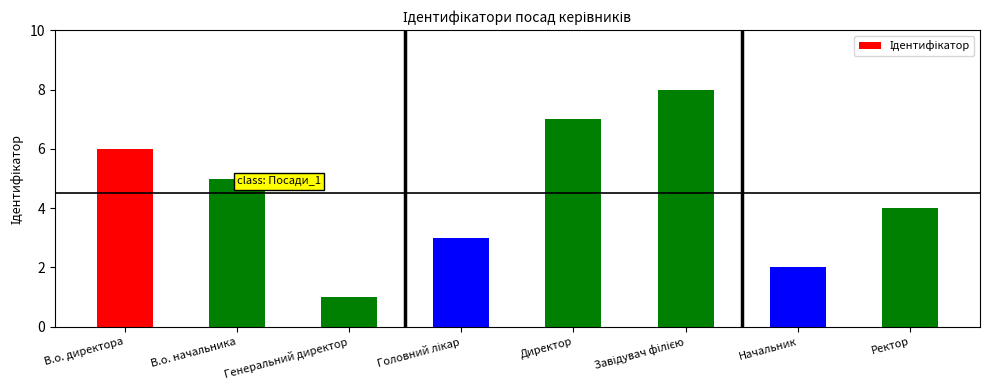

Which has a higher value, Начальник or Генеральний директор?

Начальник